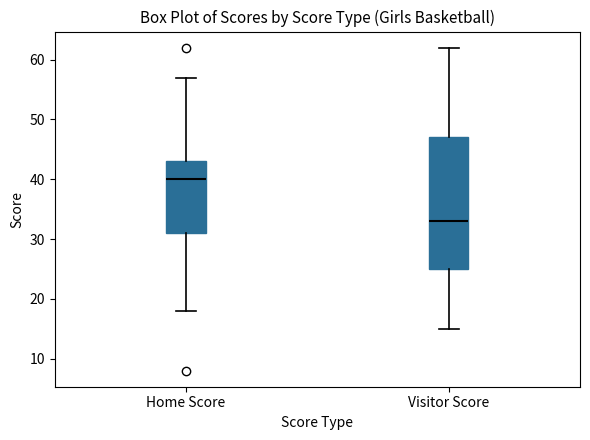

Where is the lower edge of the box for Visitor Score on the y-axis? The values are not printed on the chart, so give them approximately, as read against the axis.

25